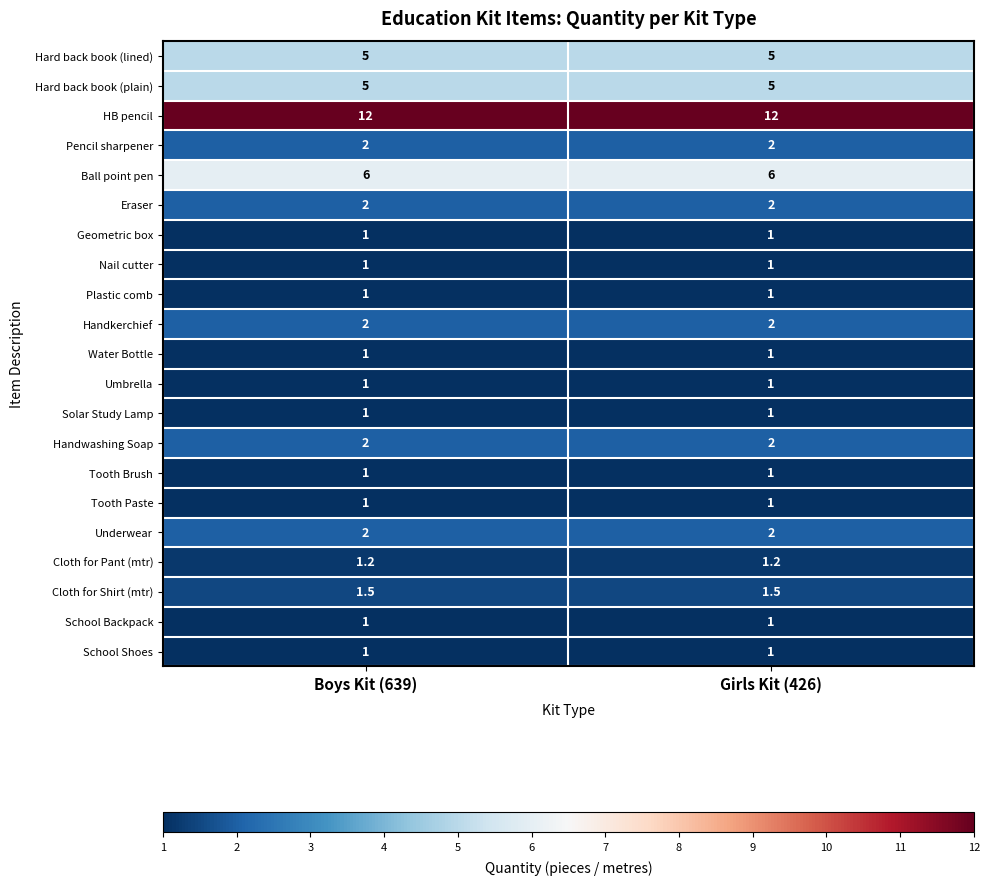

What value does the Cloth for Pant (mtr) series have at Boys Kit (639)?

1.2